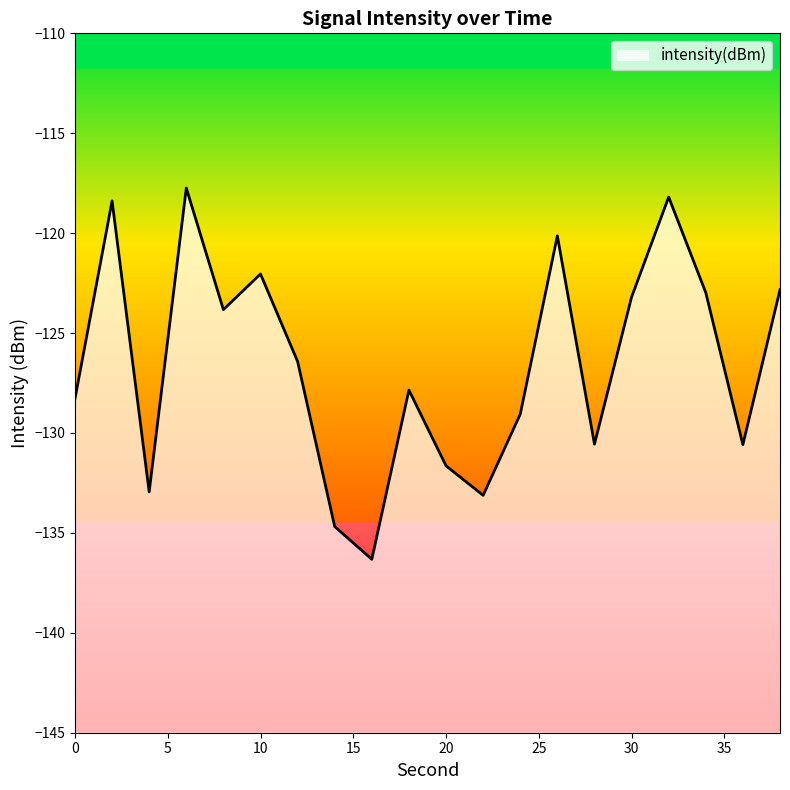

Count the number of values greater than -126.

9